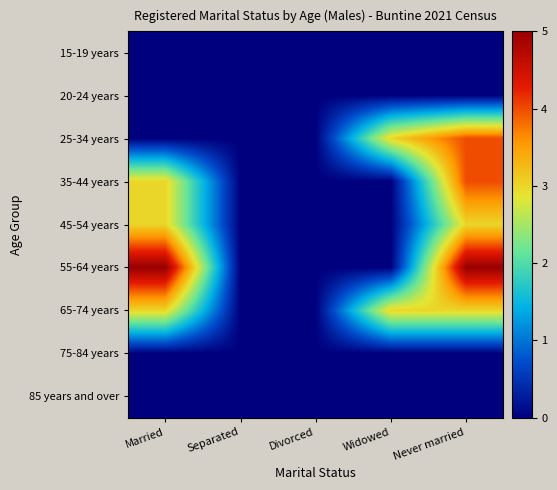

Which series has the widest spread of values?

55-64 years